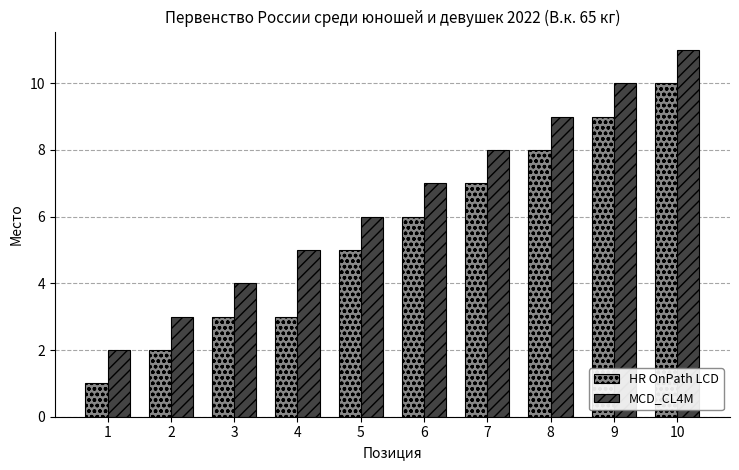

What is the total value across all series at 1?

3